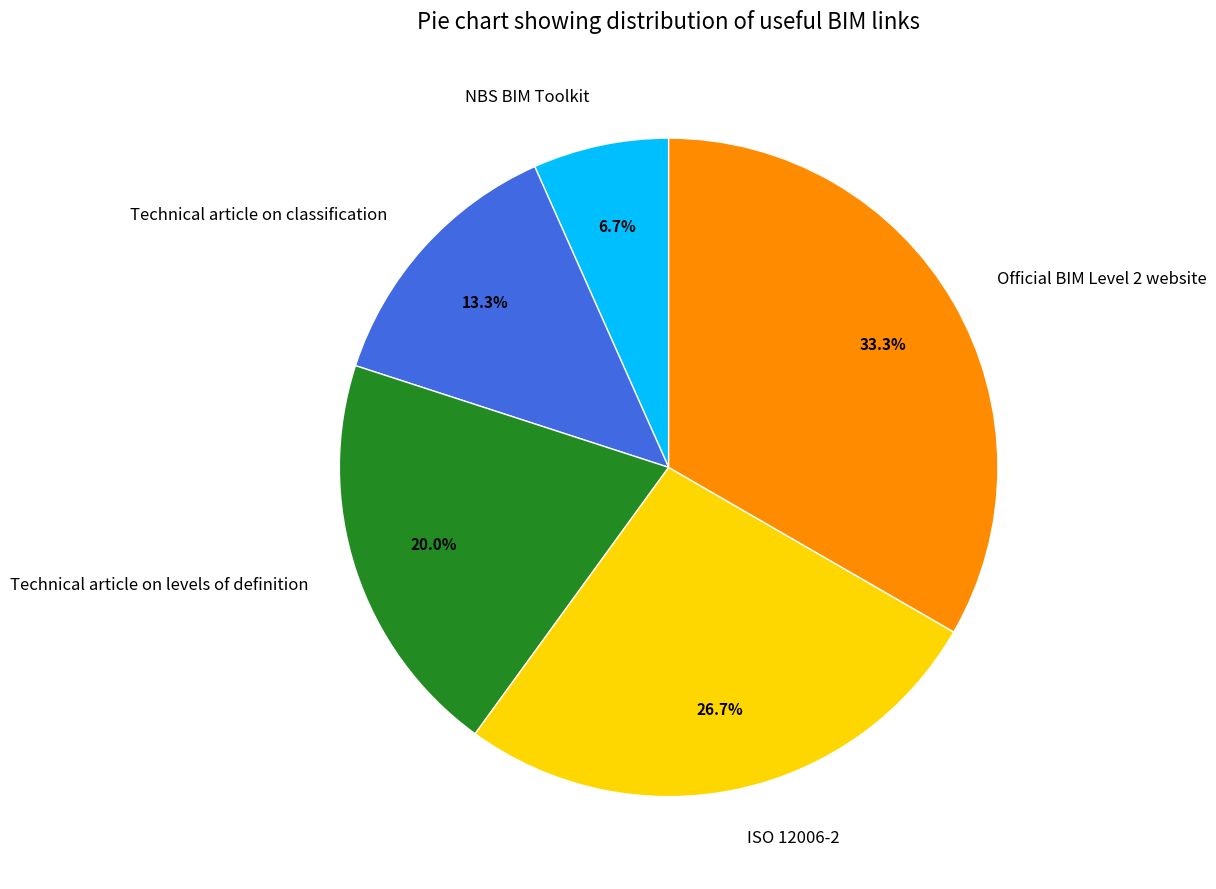

To the nearest percent, what is the combined percentage of Technical article on levels of definition and Technical article on classification?

33%